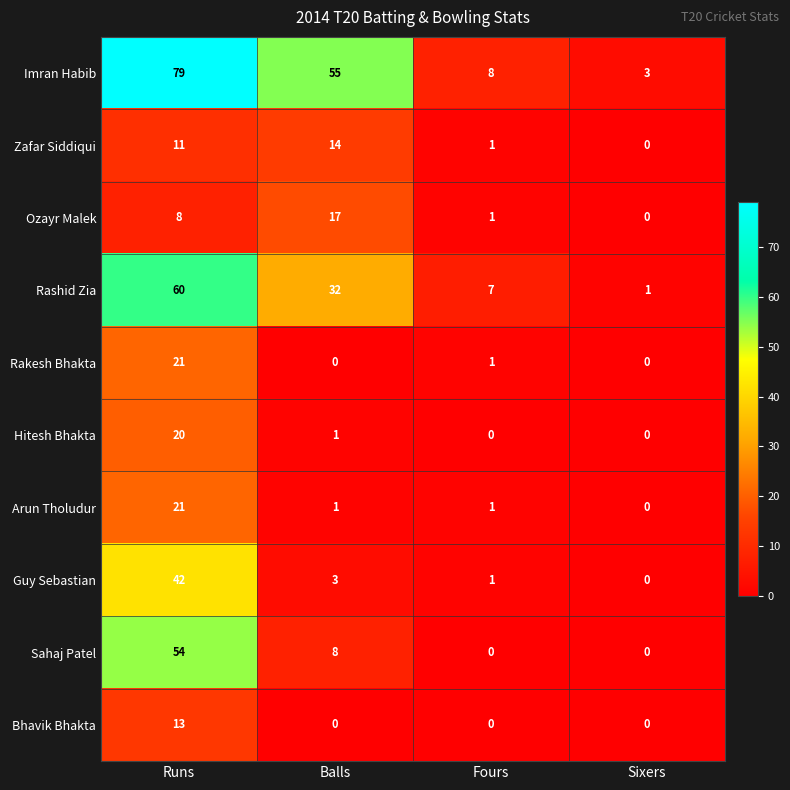

What is the total value across all series at Fours?

20